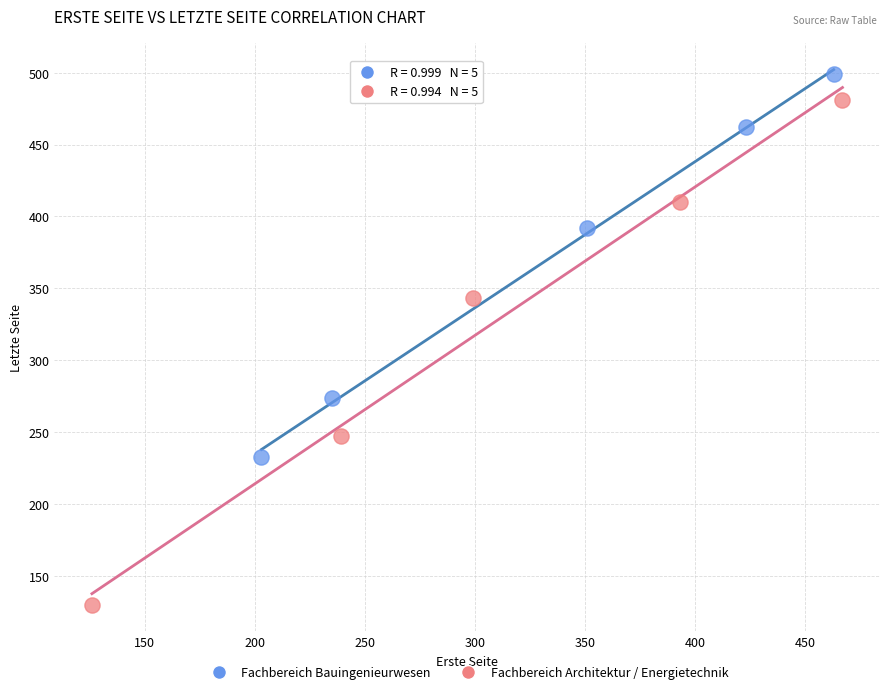

What are all the series names shown in the legend?

Fachbereich Bauingenieurwesen, Fachbereich Architektur / Energietechnik